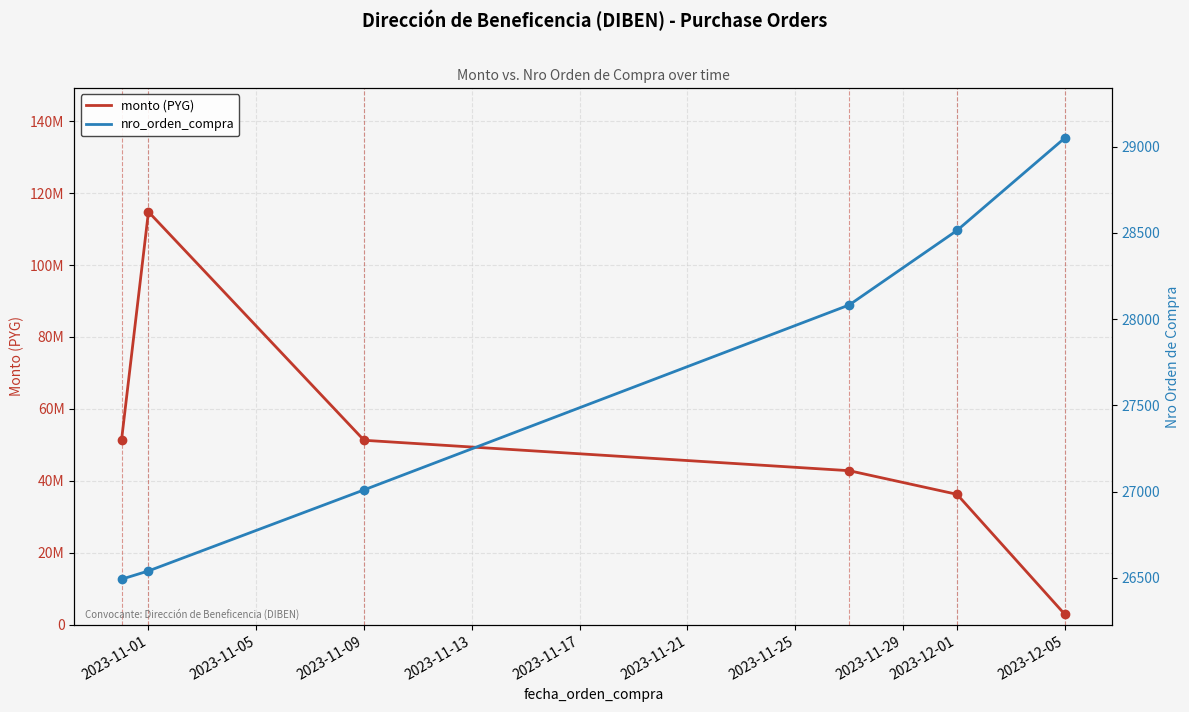

True or false: nro_orden_compra has a value of 8230 at 2023-12-05.

False